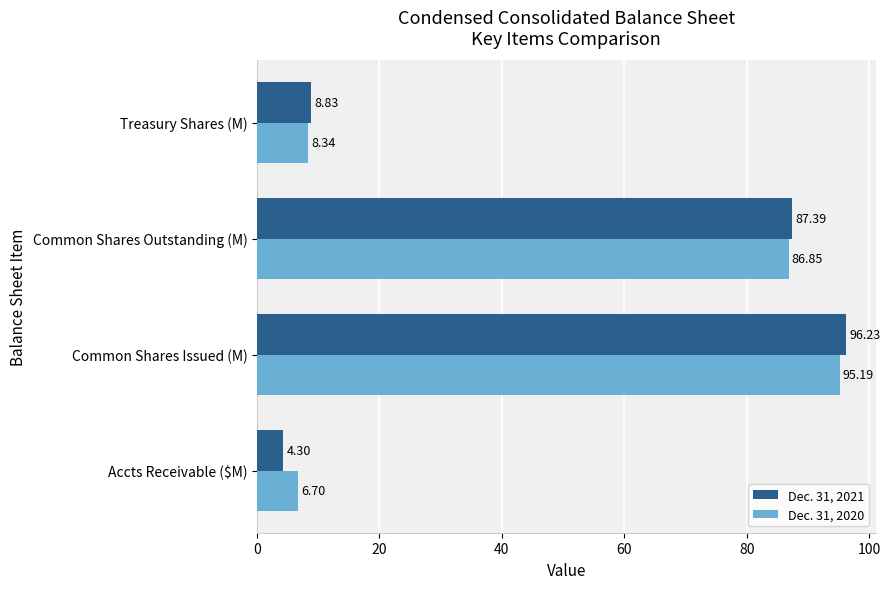

What is the maximum value for Dec. 31, 2020?

95.2